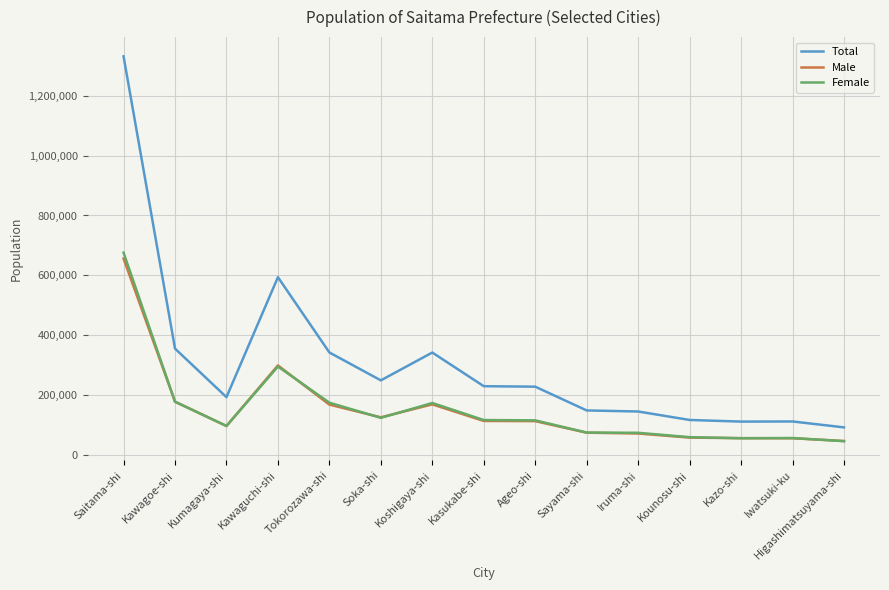

The Total series shows 166430 at Iwatsuki-ku. True or false?

False